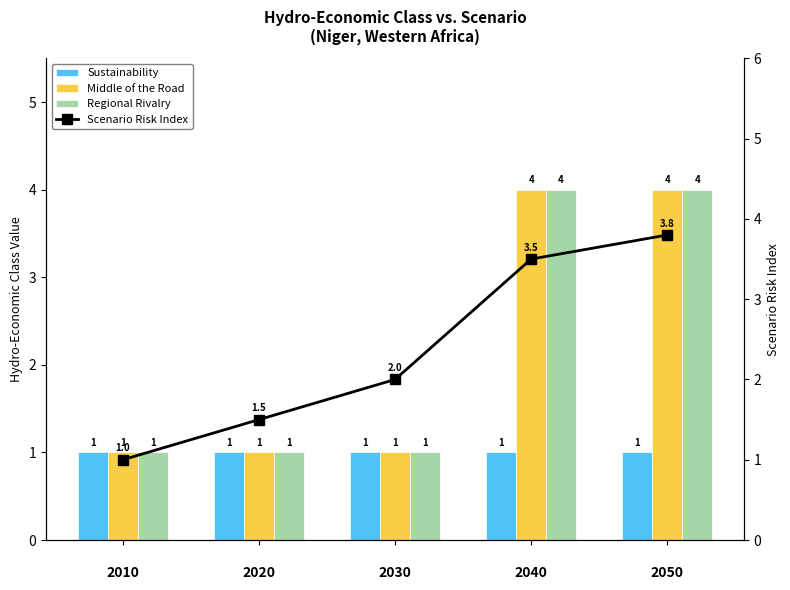

How many data points does each series have?

5